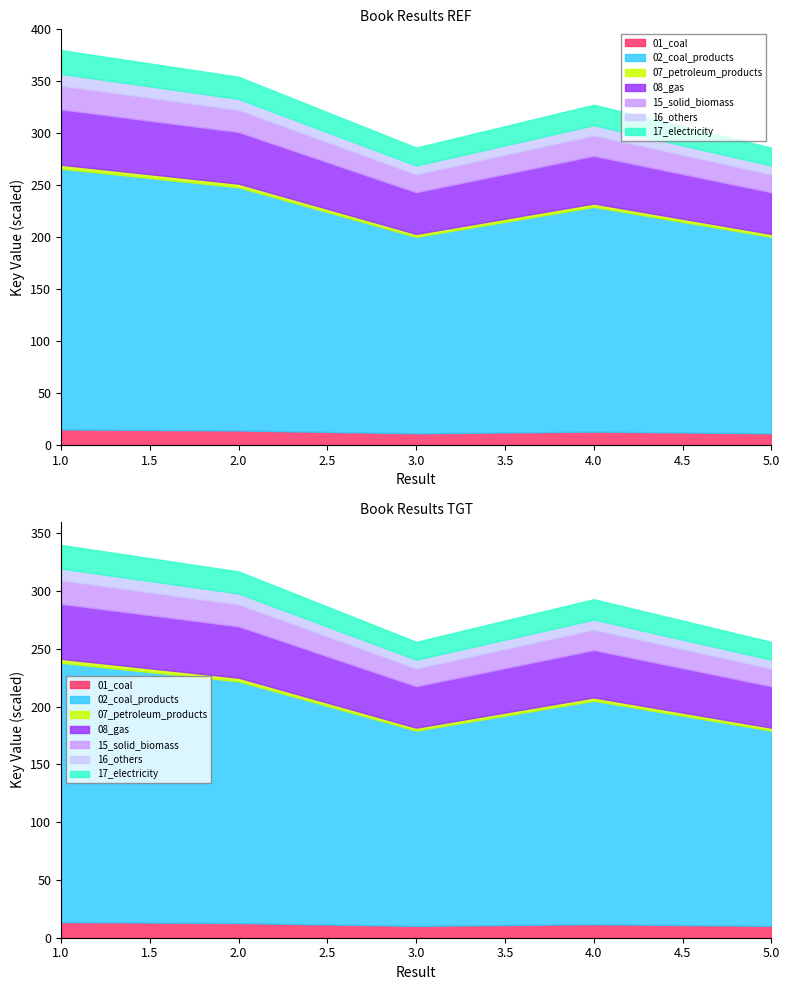

At which category does Key_TGT reach its first local valley?

3